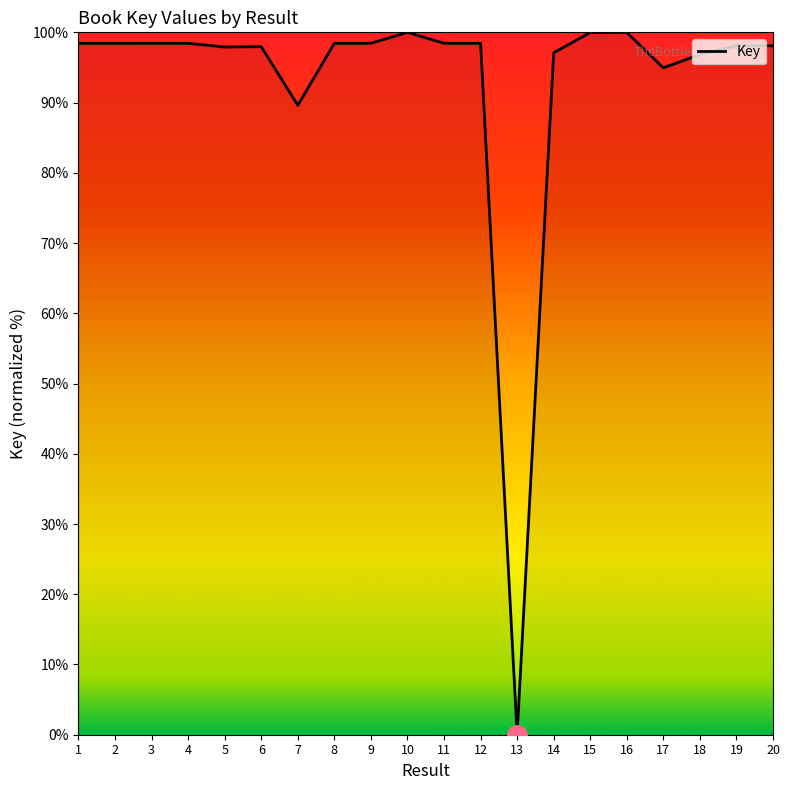

Approximately how many times larger is the value at 6 compared to 2?

1.0